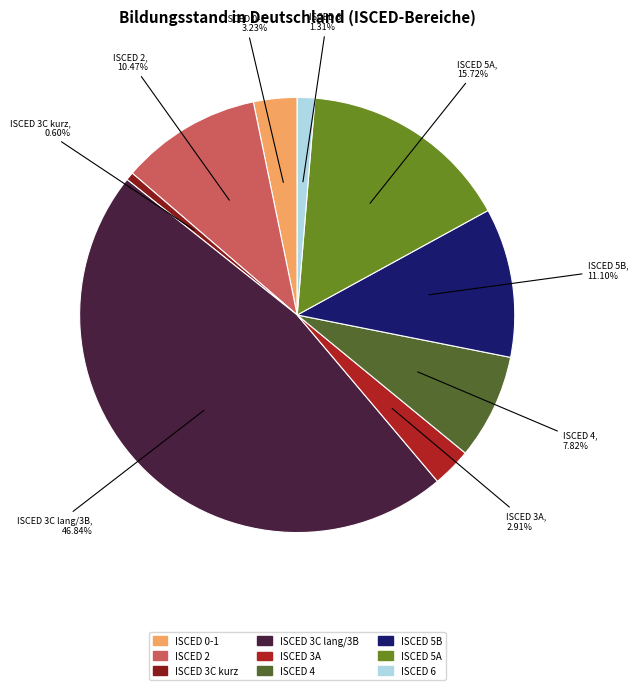

Is there a majority slice in this chart?

No